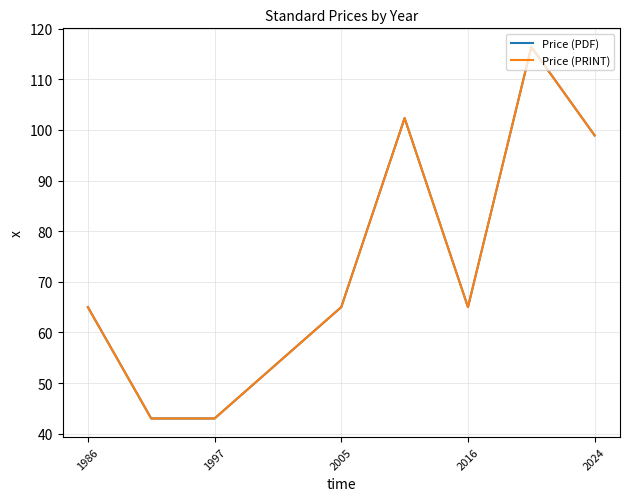

True or false: Price (PRINT) and Price (PDF) cross at least once.

False